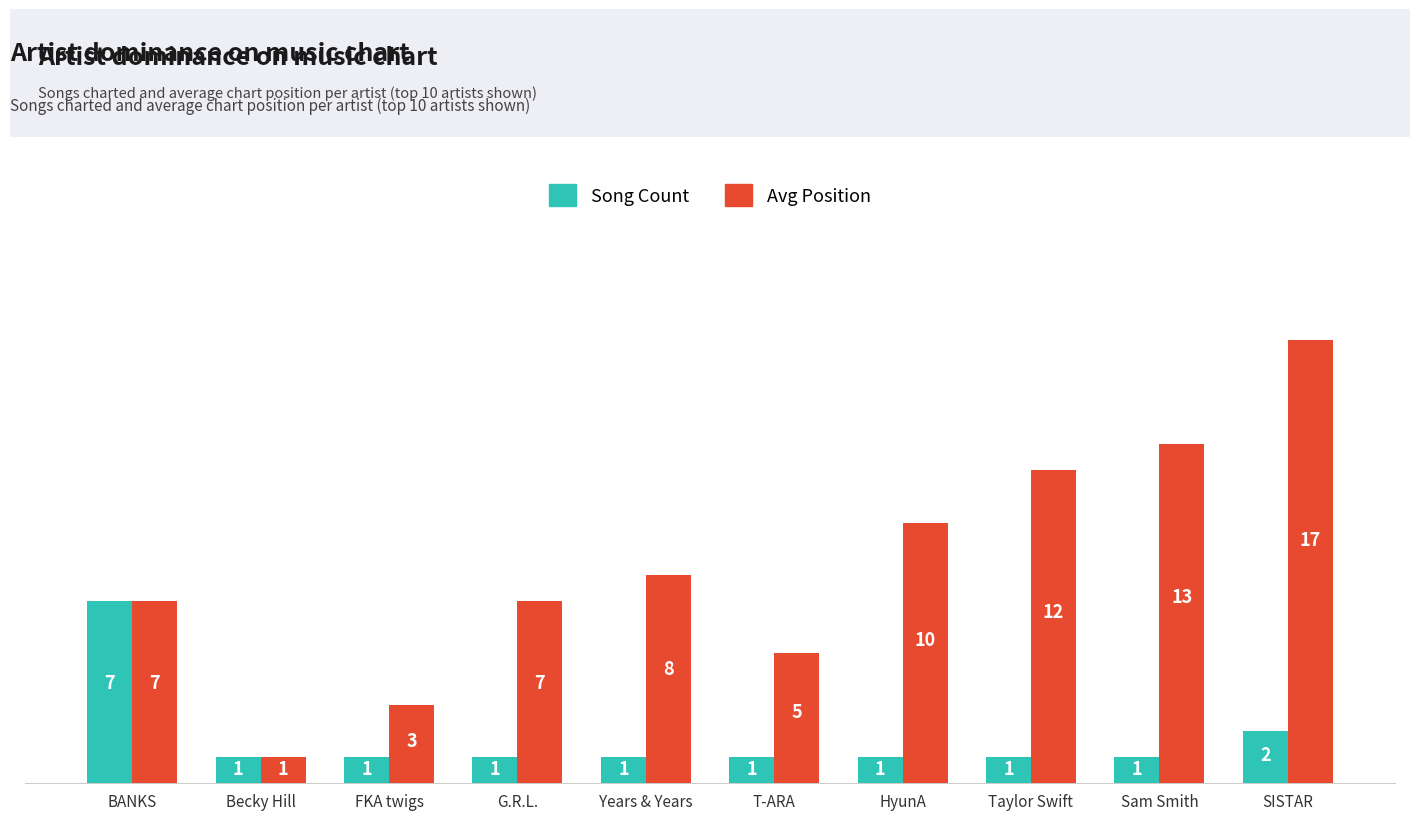

Which series has the widest spread of values?

Avg Position